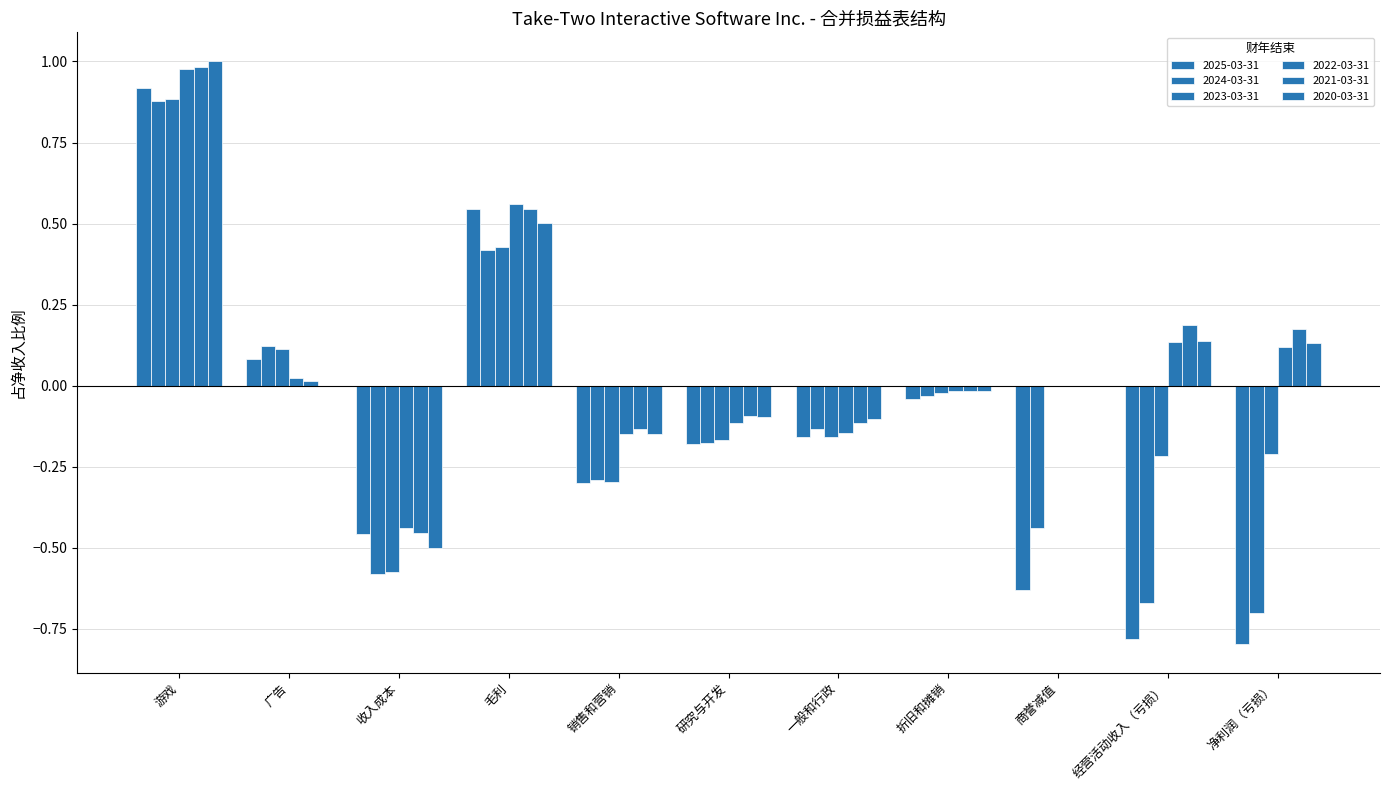

Rank the categories by 2024-03-31 value from lowest to highest.

净利润（亏损）, 经营活动收入（亏损）, 收入成本, 商誉减值, 销售和营销, 研究与开发, 一般和行政, 折旧和摊销, 广告, 毛利, 游戏